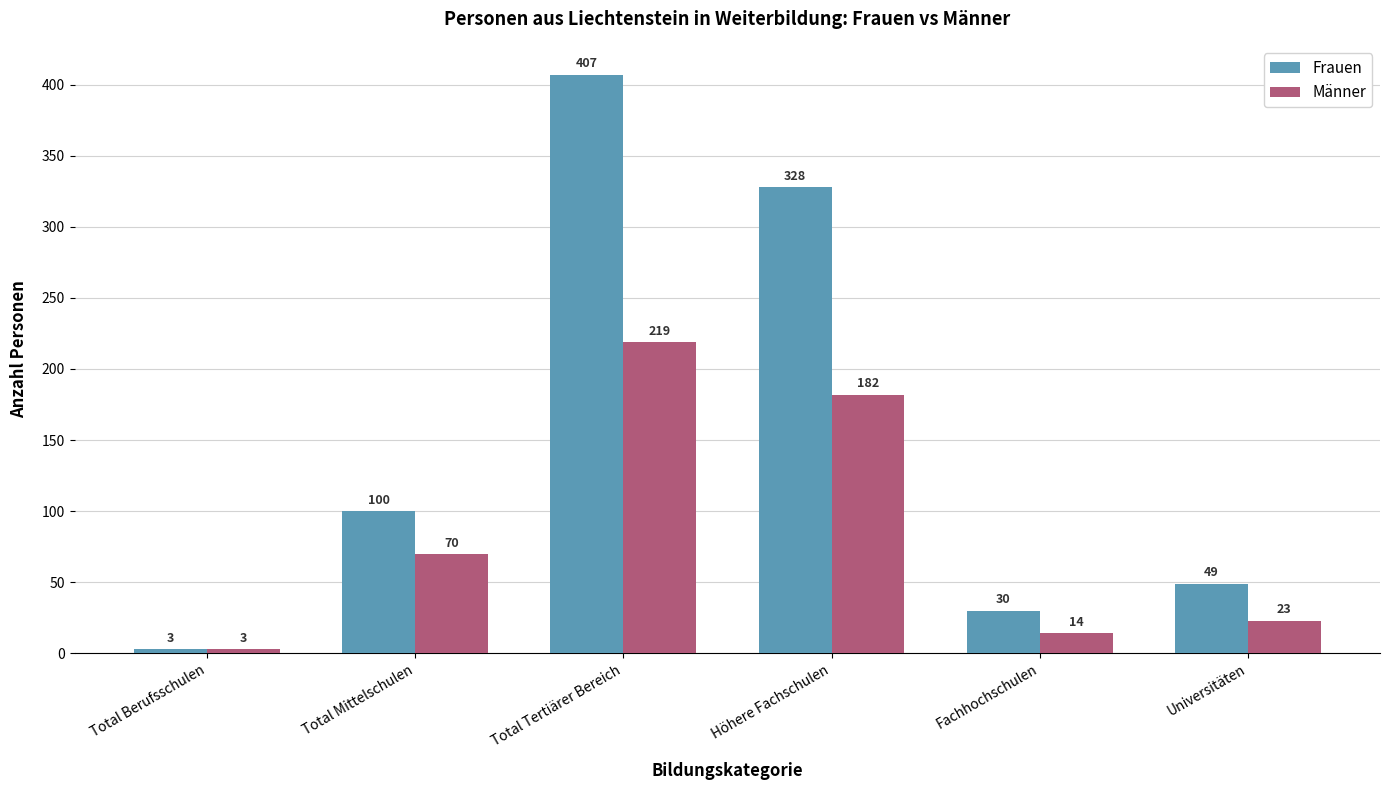

Which category has the lowest value across all series?

Total Berufsschulen